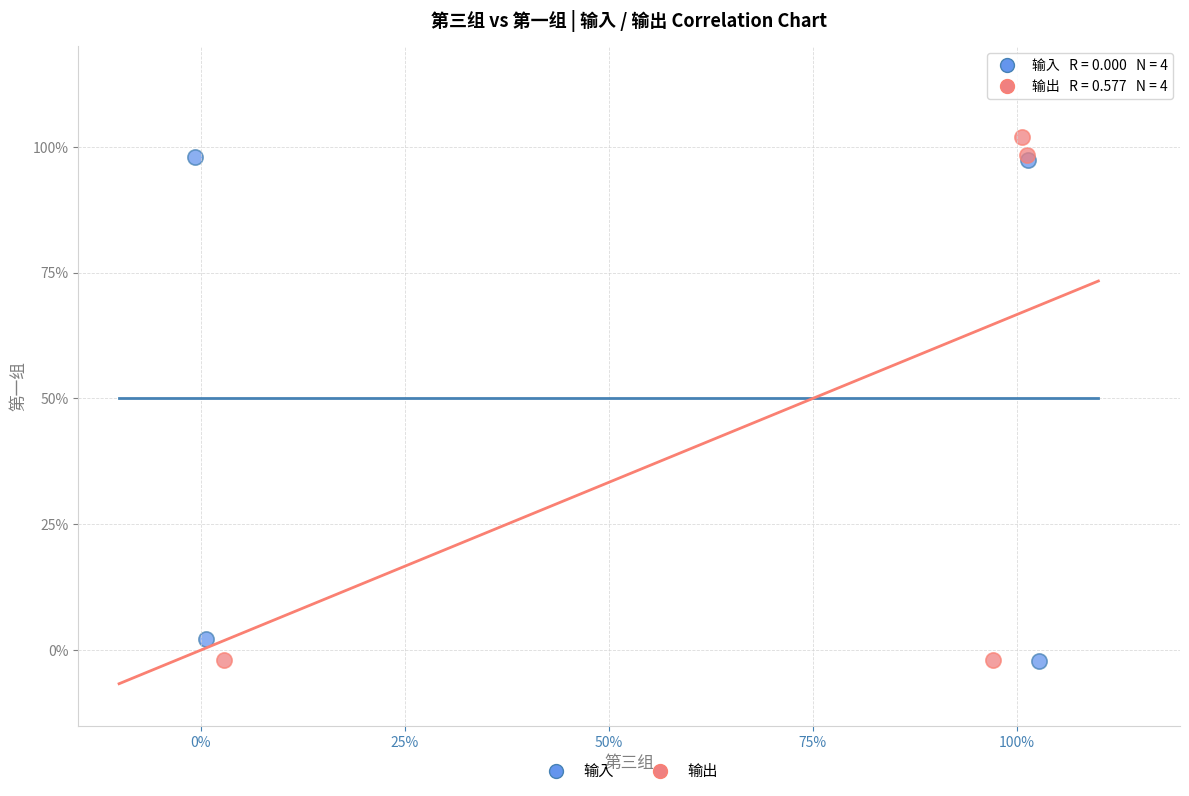

Which series has the largest Y range (max minus min)?

输出